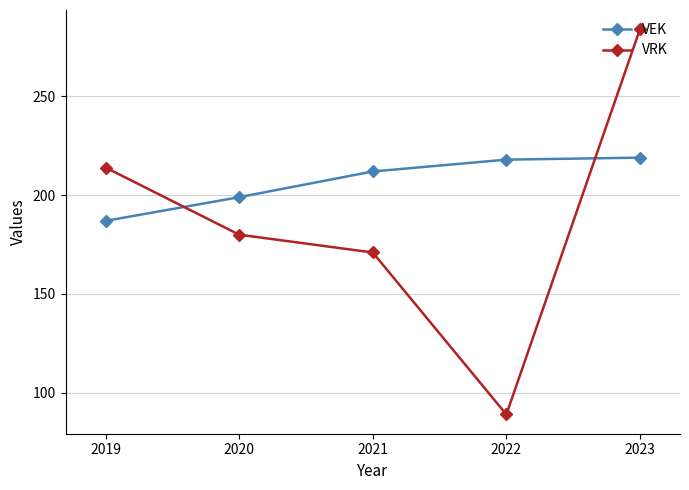

Does the chart display data point markers on the line(s)?

Yes